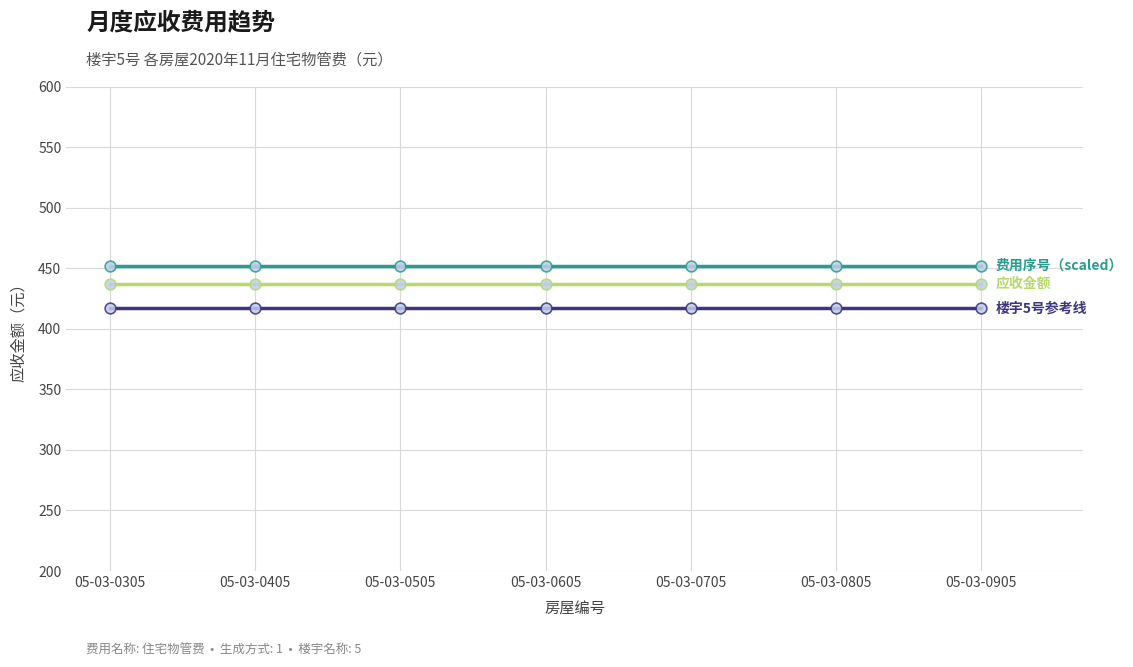

What is the total value across all series at 05-03-0605?

1305.8